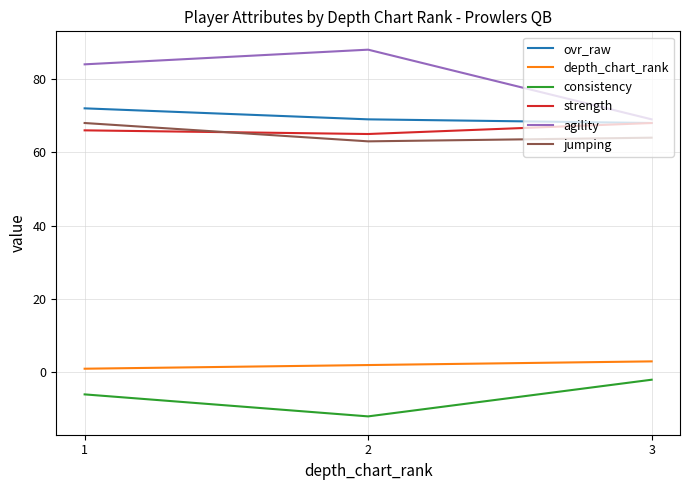

What are all the series names shown in the legend?

ovr_raw, depth_chart_rank, consistency, strength, agility, jumping